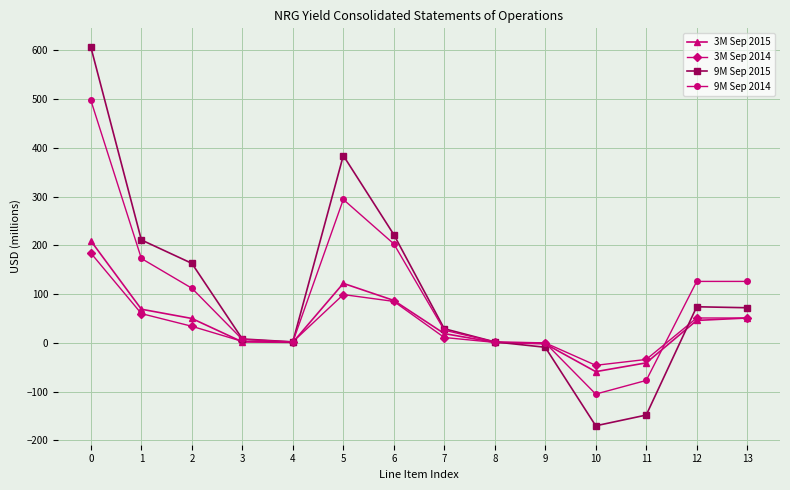

Which series has the largest range (max minus min)?

9M Sep 2015